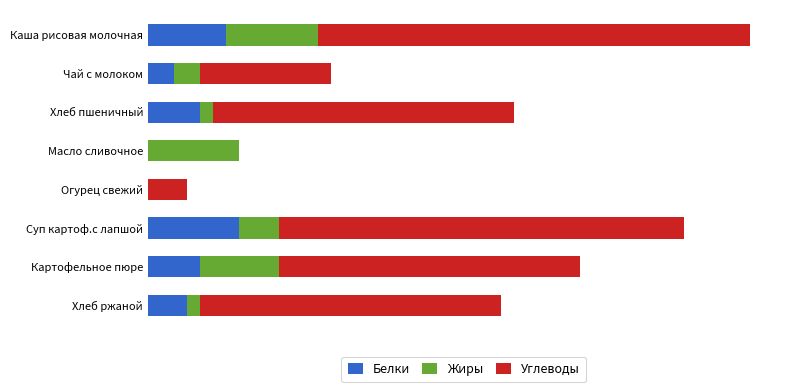

Count the Белки values in the range 2 to 6.

5